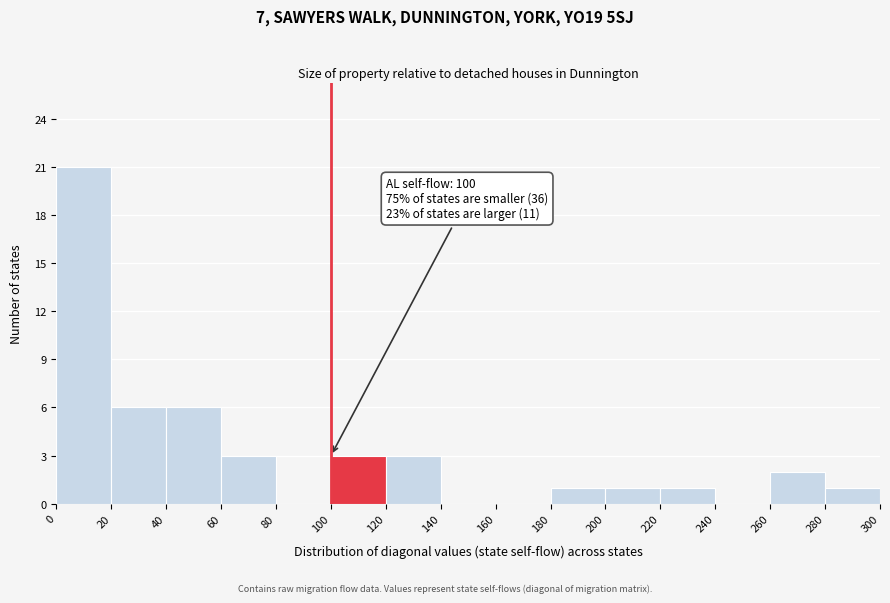

Over which range of the x-axis is the bar tallest?

0 to 20